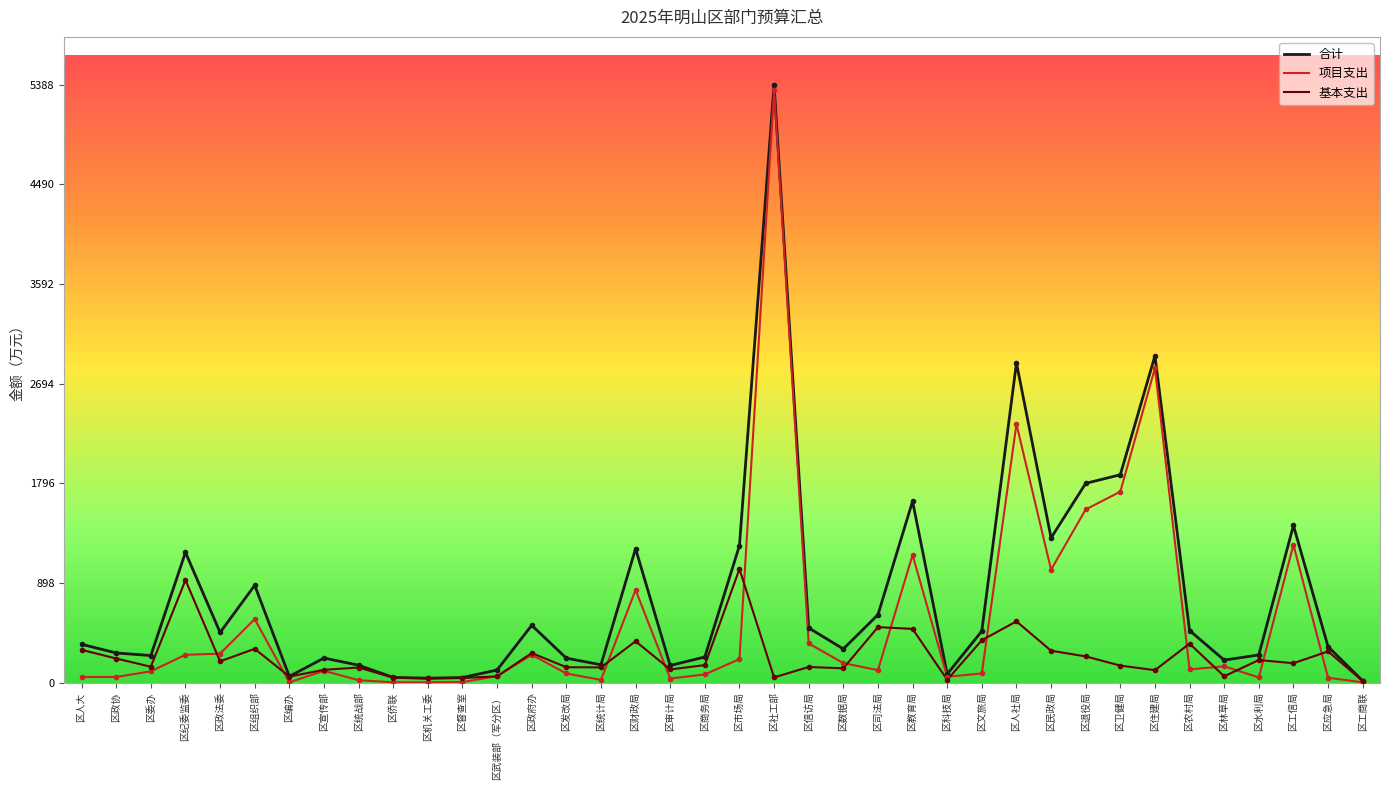

What is the average value of the 合计 series?

794.5